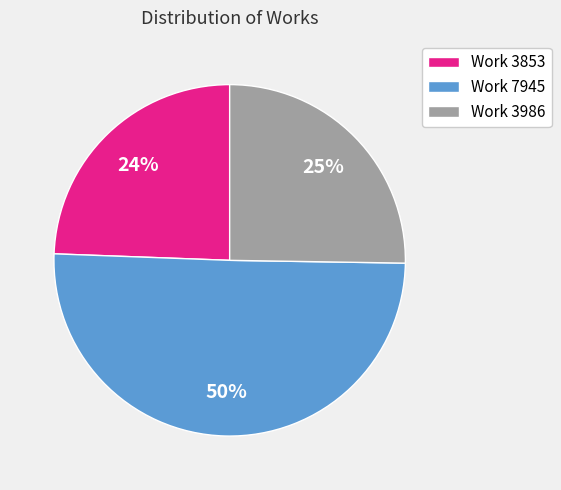

Which category has the smallest portion of the pie?

Work 3853